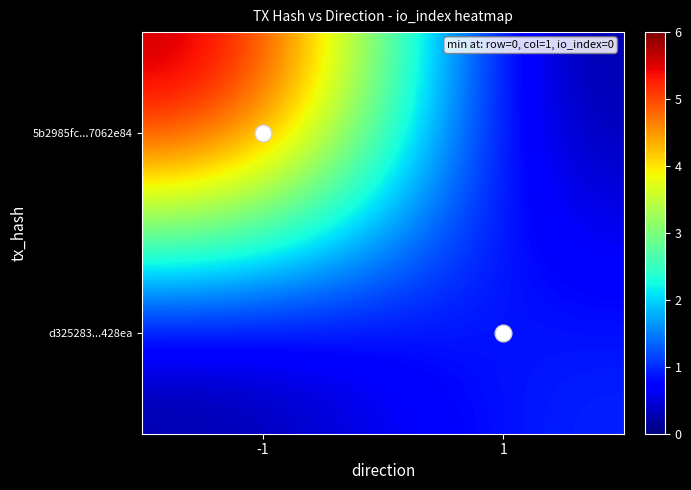

Which series has the widest spread of values?

5b2985fc...7062e84